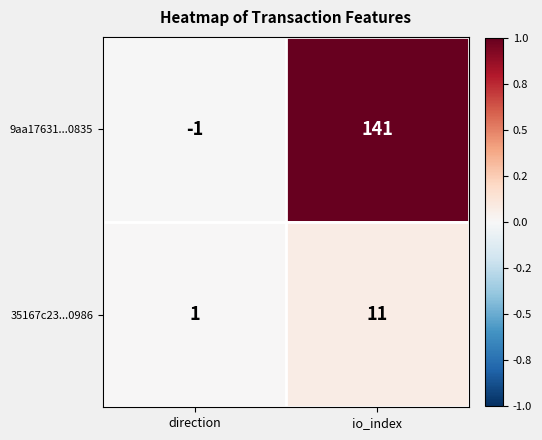

How many positive values does the 9aa17631...0835 series have?

1